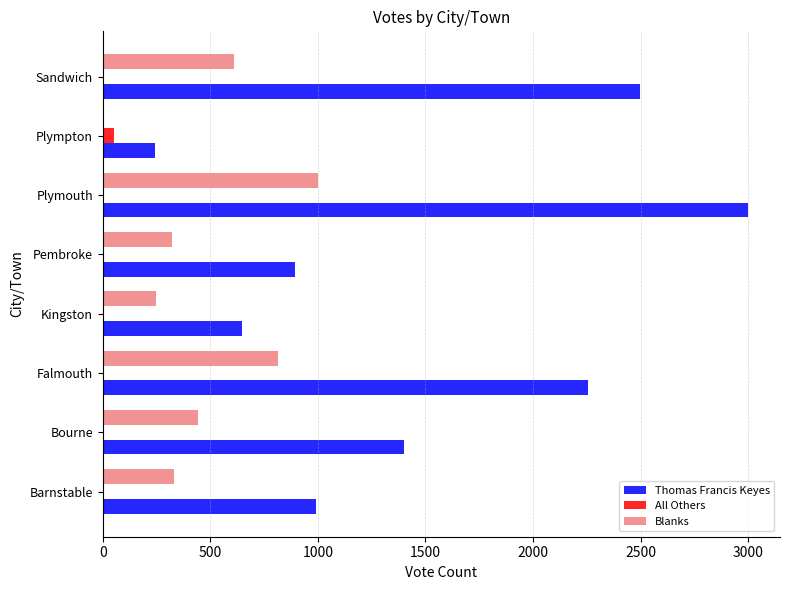

What is the sum of all Thomas Francis Keyes values?

11930